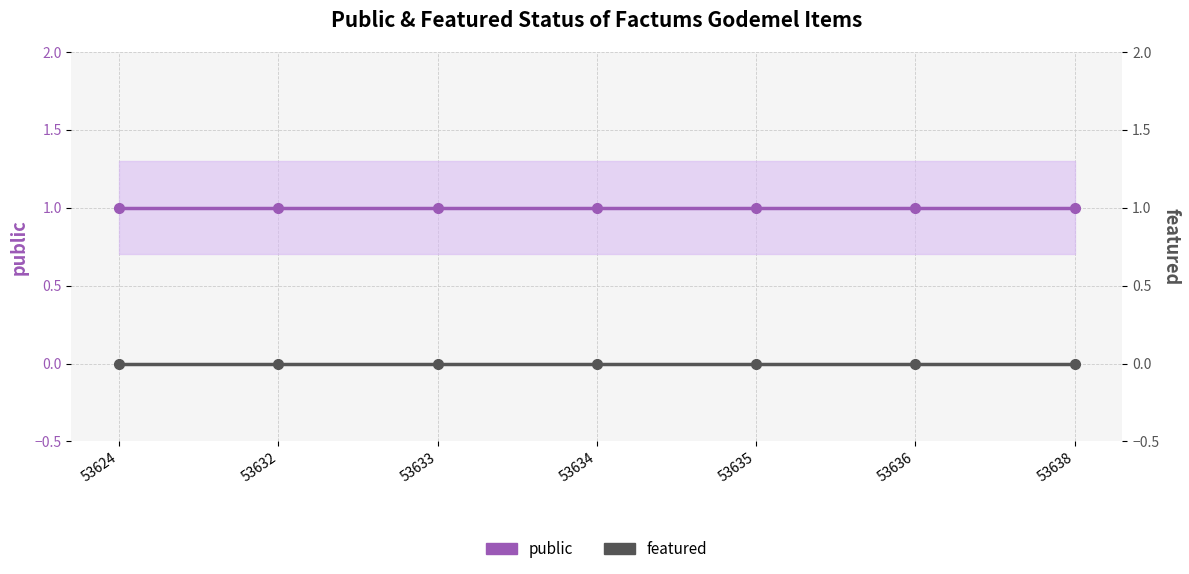

Reading left to right, extract all data points from this chart.

public: 53624=1	53632=1	53633=1	53634=1	53635=1	53636=1	53638=1
featured: 53624=0	53632=0	53633=0	53634=0	53635=0	53636=0	53638=0